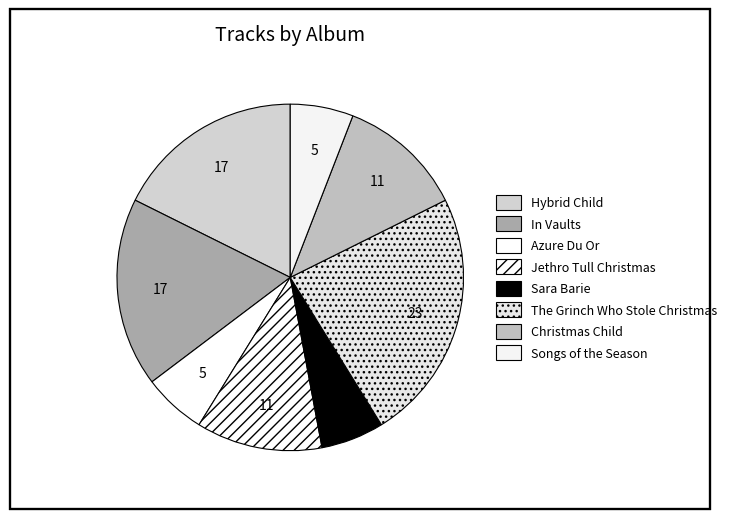

How many slices are in this pie chart?

8